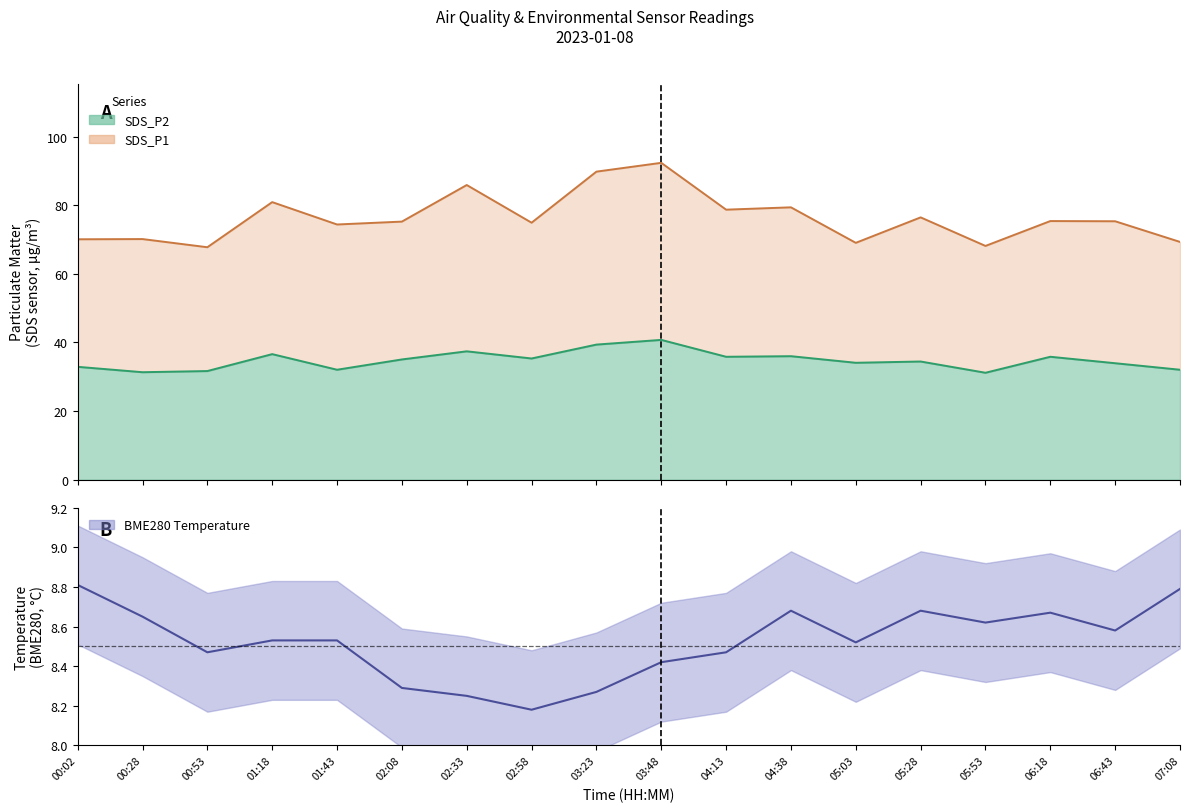

List the labels in order of value, smallest first.

02:58, 02:33, 03:23, 02:08, 03:48, 00:53, 04:13, 05:03, 01:18, 01:43, 06:43, 05:53, 00:28, 06:18, 04:38, 05:28, 07:08, 00:02